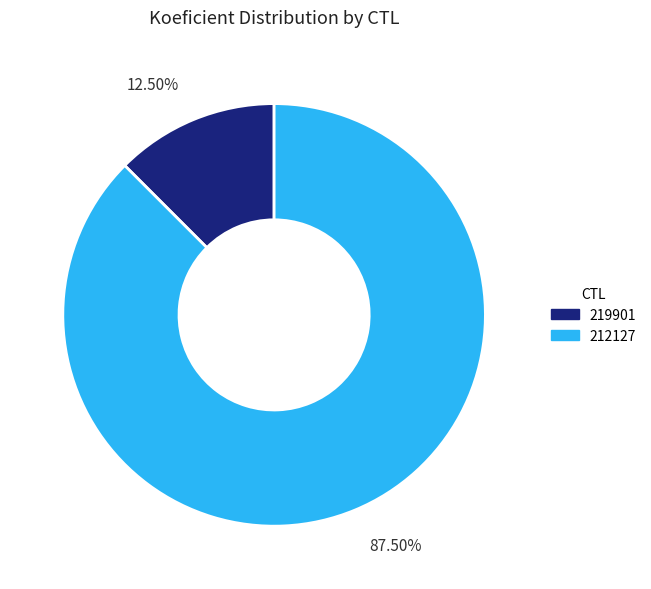

What is the largest slice in the pie chart?

87.50%